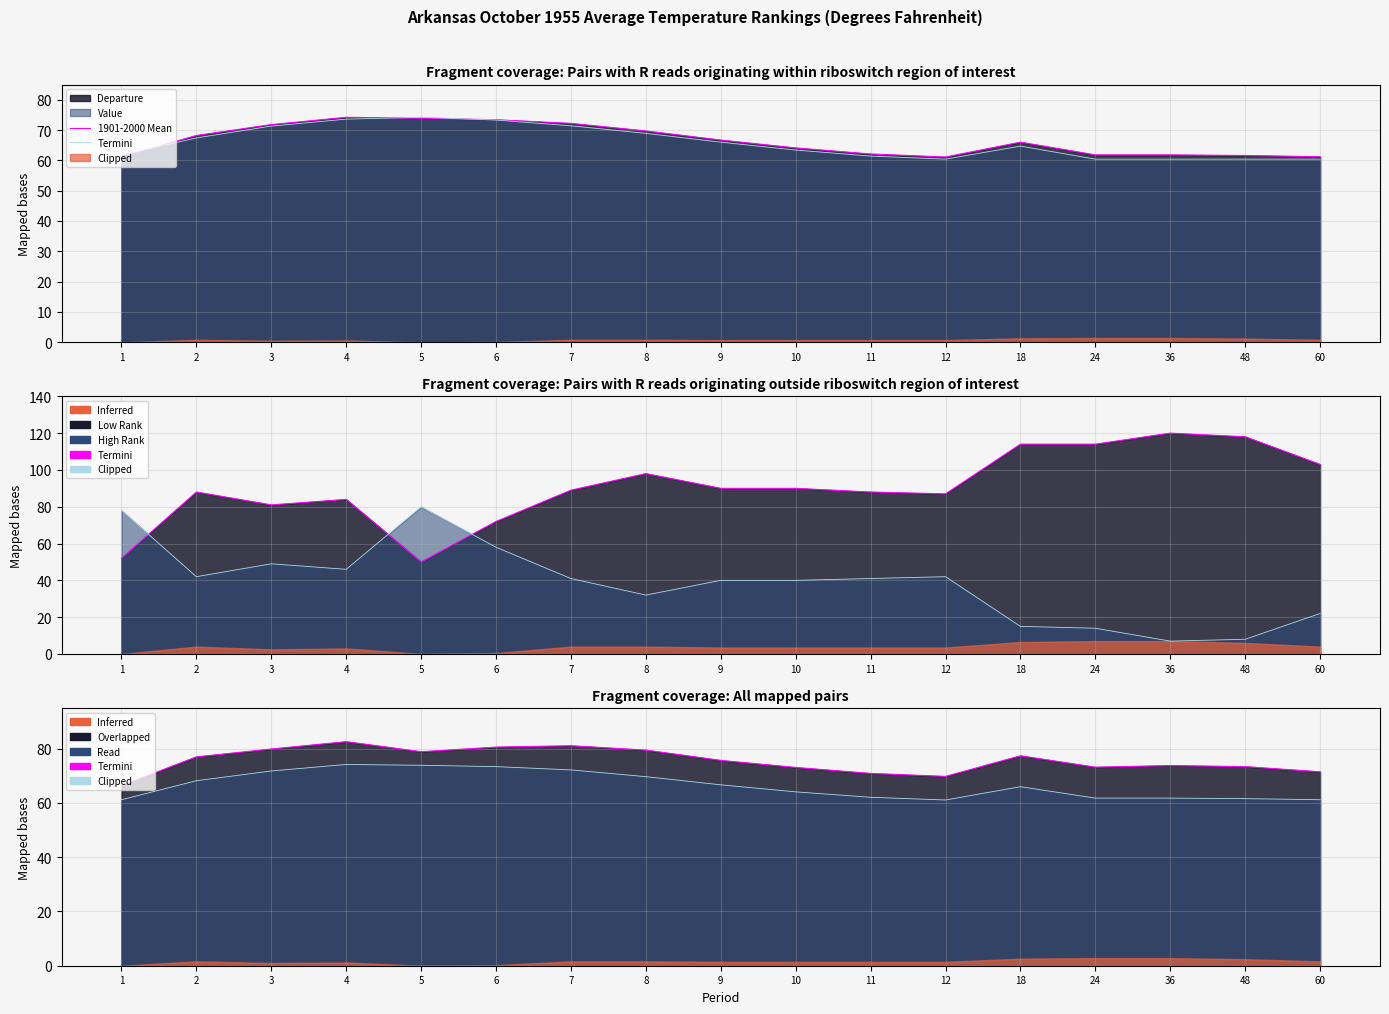

True or false: Termini and Clipped cross at least once.

False